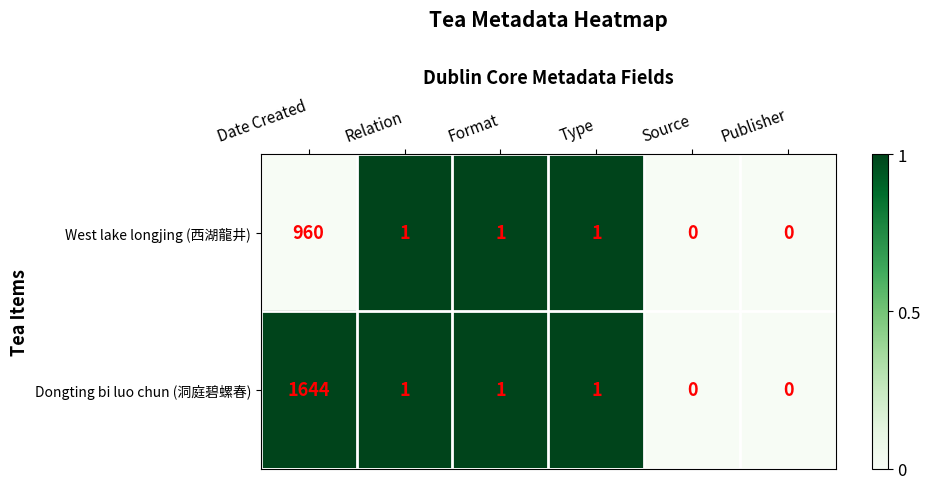

Which series has the largest range (max minus min)?

Dongting bi luo chun (洞庭碧螺春)